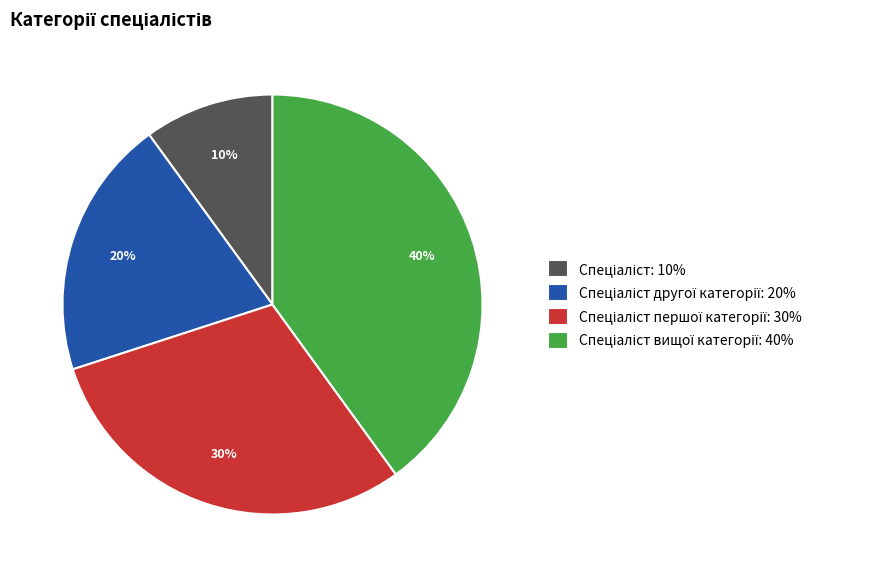

Does any single category account for the majority?

No